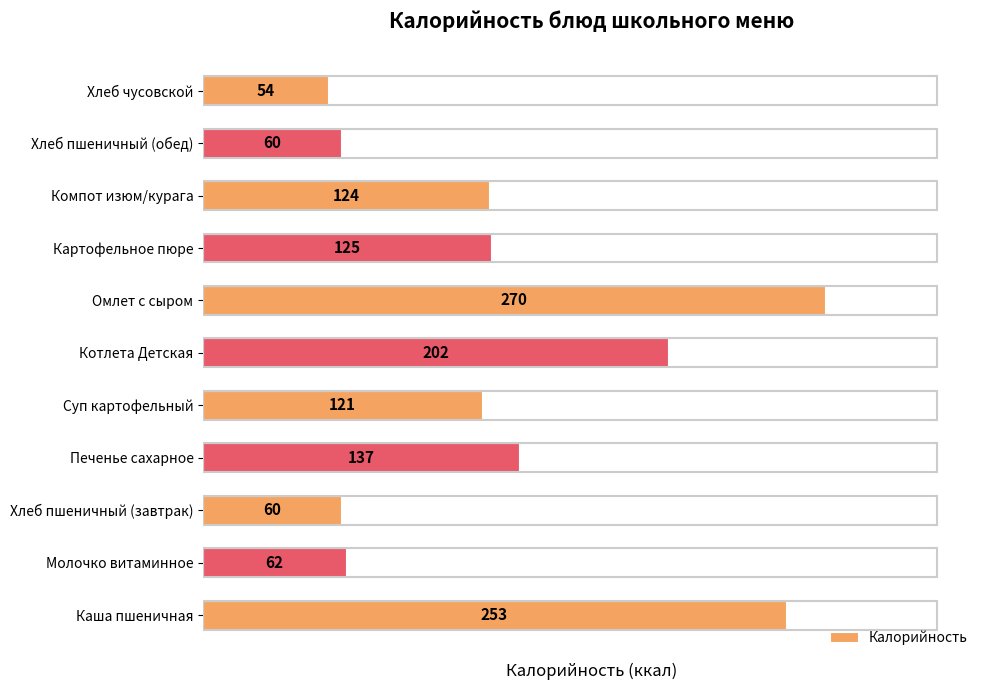

Is it true that the value at Компот изюм/курага is 78?

False